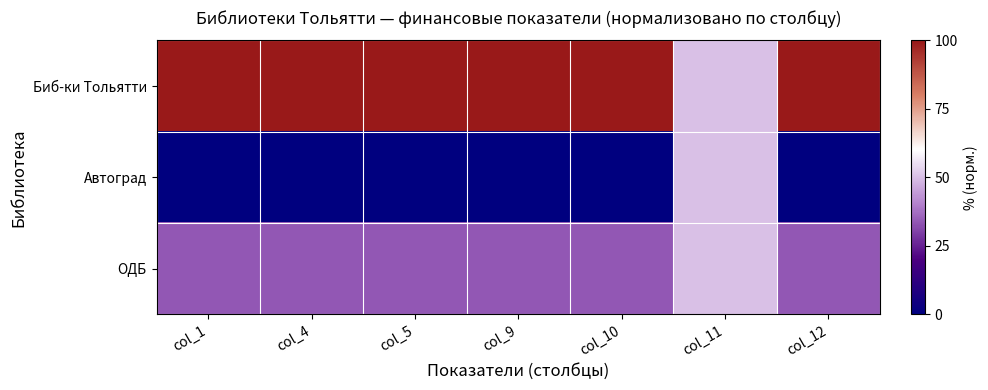

Which series changed the most between col_4 and col_12?

ОДБ